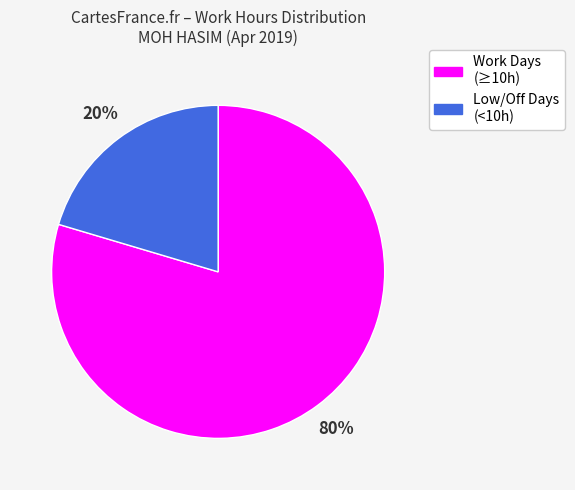

Is there a majority slice in this chart?

Yes